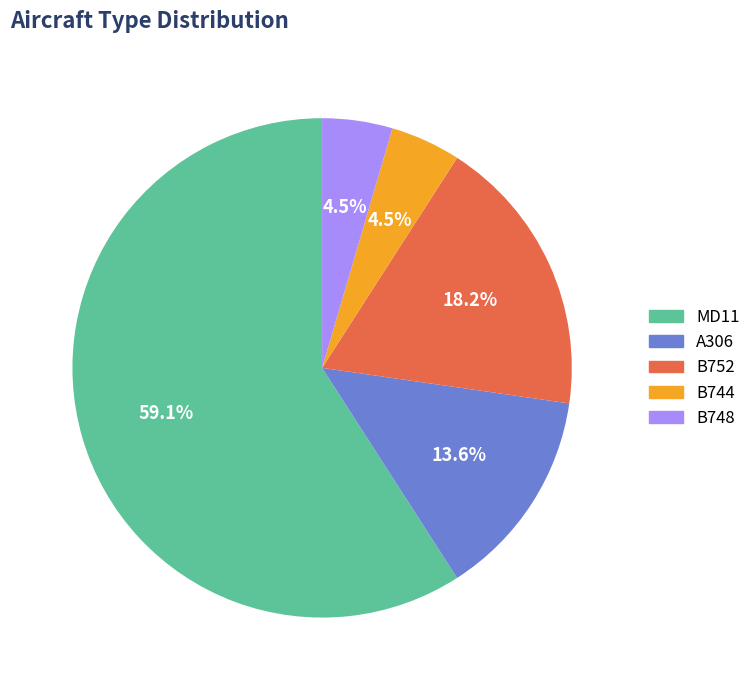

Which has a higher value, B752 or B748?

B752